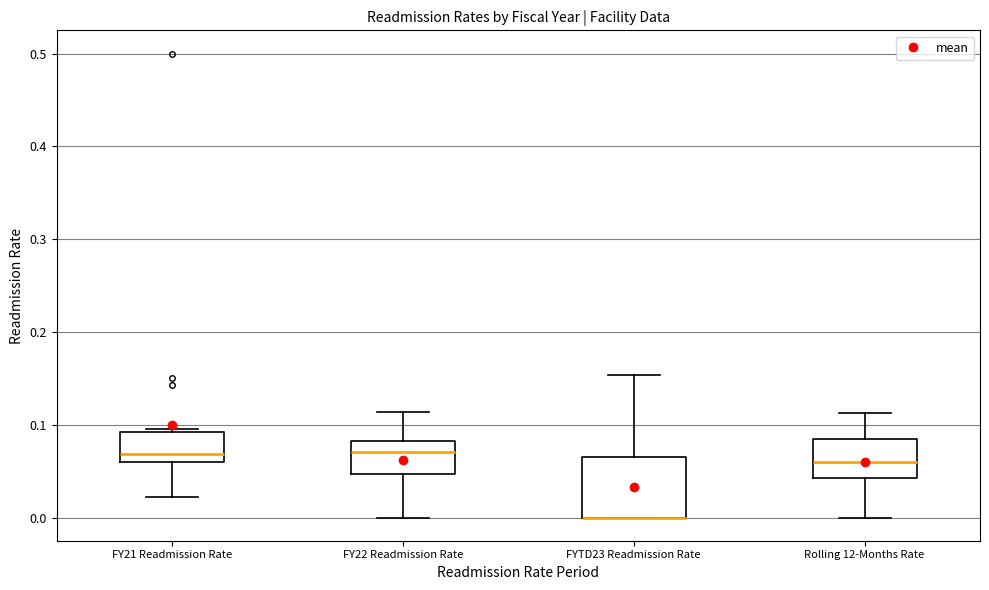

Reading left to right, read every box against the y-axis: the position of its median line, the range the box covers, and the ends of its whiskers. The values are not printed on the chart, so give them approximately, as read against the axis.

FY21 Readmission Rate: median 0.07, box 0.06 to 0.09, whiskers 0.02 to 0.10
FY22 Readmission Rate: median 0.07, box 0.05 to 0.08, whiskers 0.00 to 0.11
FYTD23 Readmission Rate: median 0.00 (drawn on the box's lower edge), box 0.00 to 0.07, whiskers 0.00 to 0.15
Rolling 12-Months Rate: median 0.06, box 0.04 to 0.08, whiskers 0.00 to 0.11